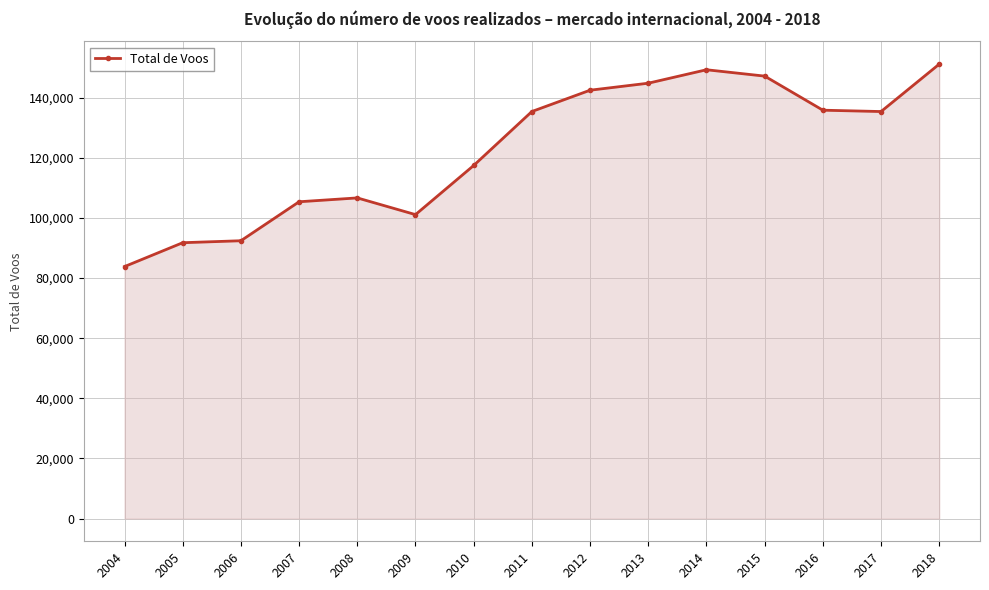

Where does the data first go above 135416?

2011